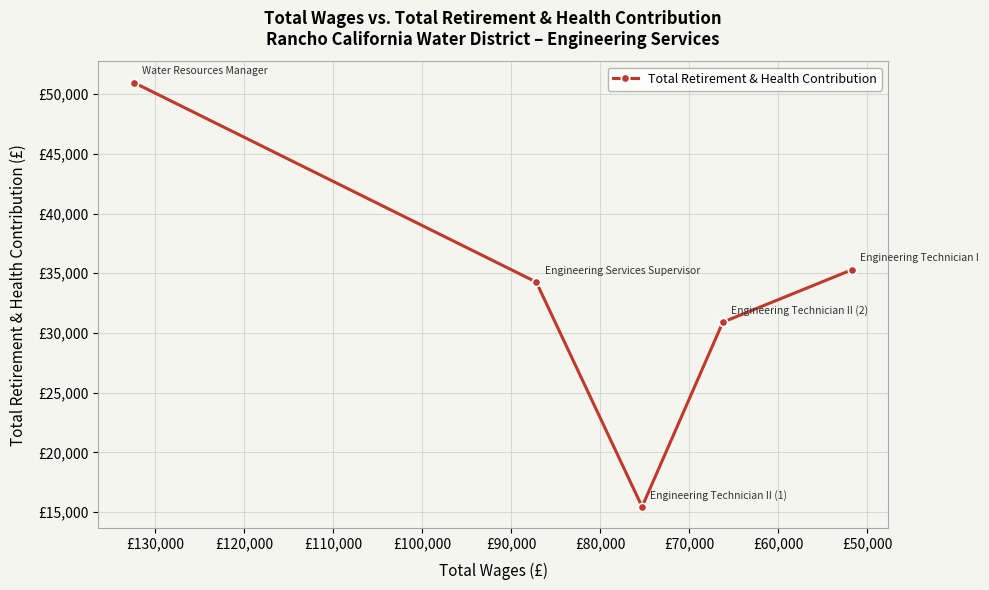

How many distinct data groups are displayed?

1